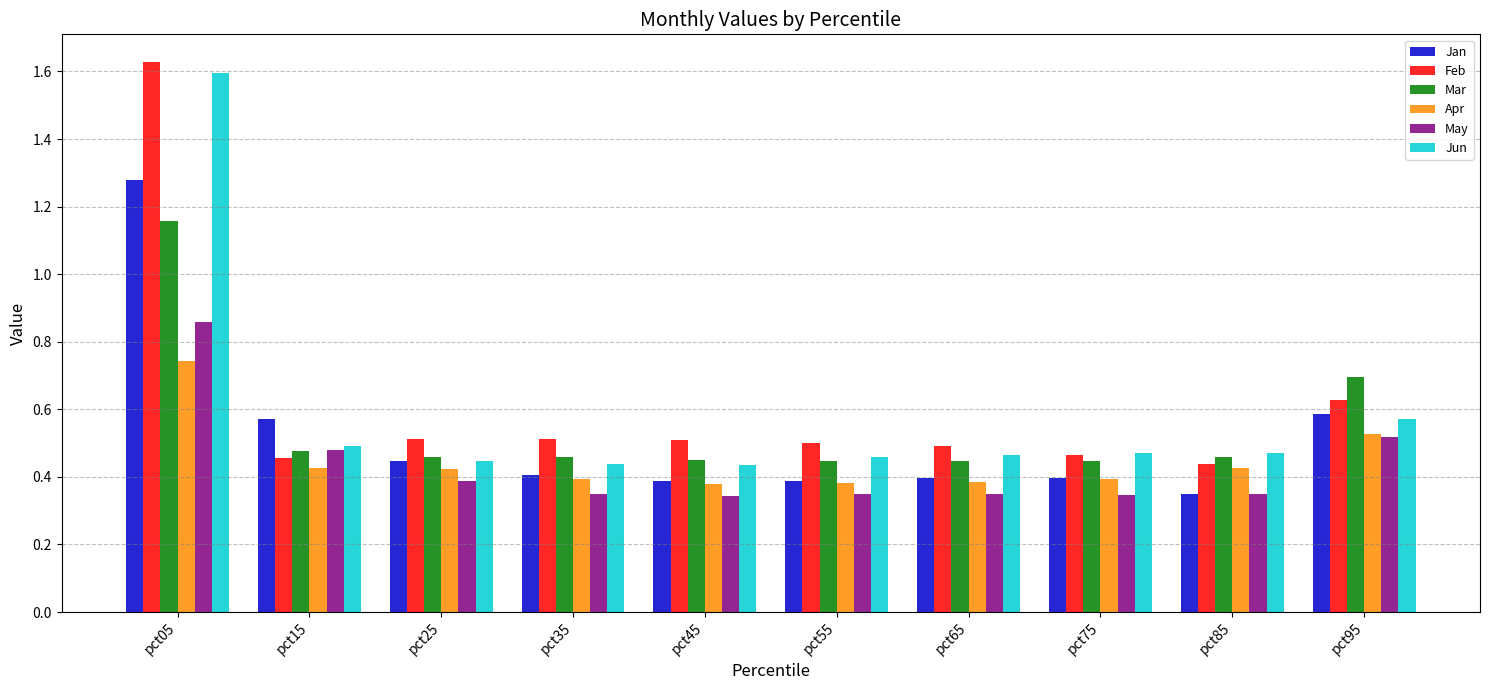

Does the chart contain stacked bars?

No